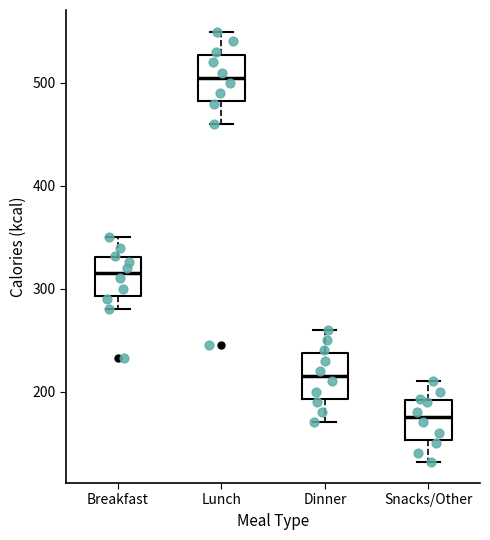

Reading left to right, transcribe this box plot: for each box, give where its median line is, the range the box spans, and where its two whiskers end, as read against the y-axis. The values are not printed on the chart, so give them approximately, as read against the axis.

Breakfast: median 320, box 290 to 330, whiskers 280 to 350
Lunch: median 510, box 480 to 530, whiskers 460 to 550
Dinner: median 220, box 190 to 240, whiskers 170 to 260
Snacks/Other: median 180, box 150 to 190, whiskers 130 to 210